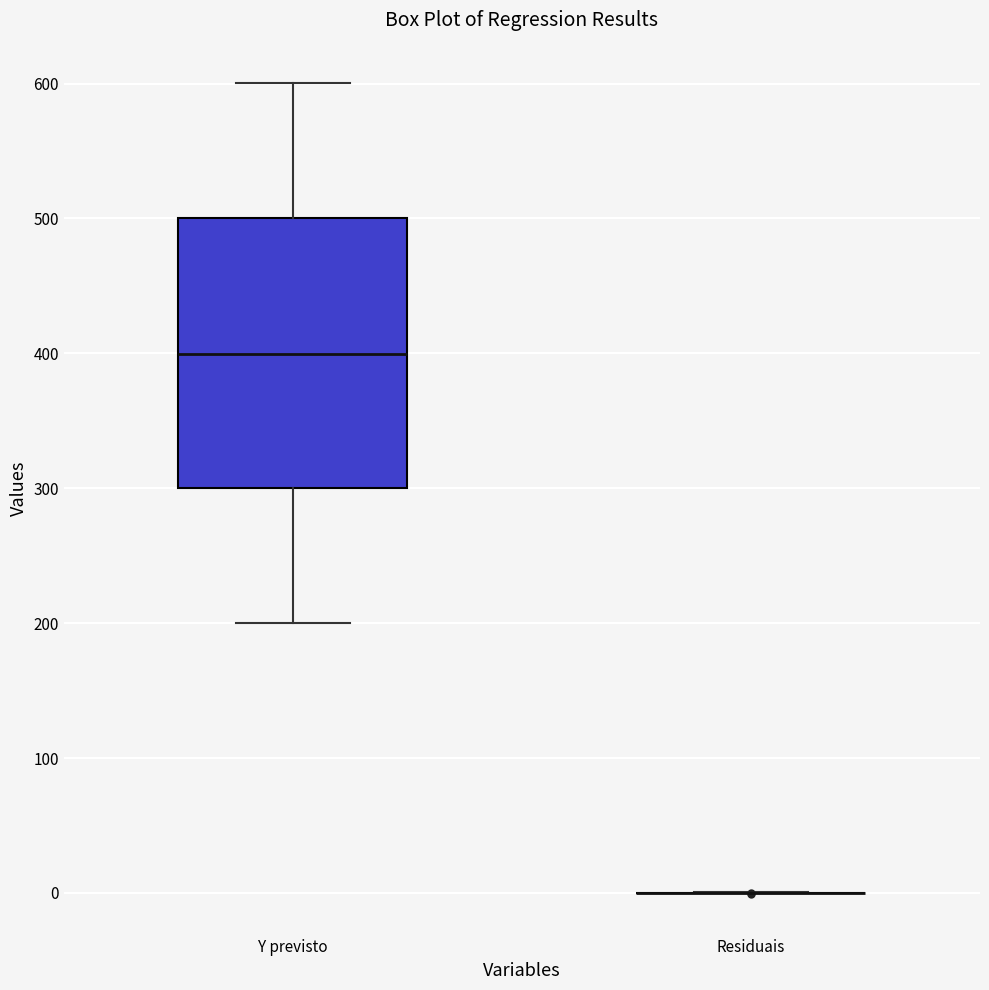

Reading left to right, transcribe this box plot: for each box, give where its median line is, the range the box spans, and where its two whiskers end, as read against the y-axis. The values are not printed on the chart, so give them approximately, as read against the axis.

Y previsto: median 400, box 300 to 500, whiskers 200 to 600
Residuais: box collapsed to a line at 0, whiskers 0 to 0